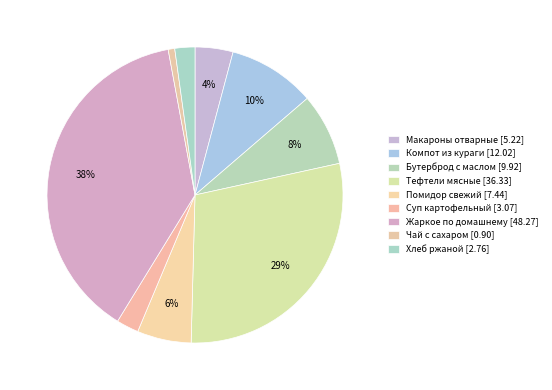

Is it true that Тефтели мясные is 17% of the pie?

False